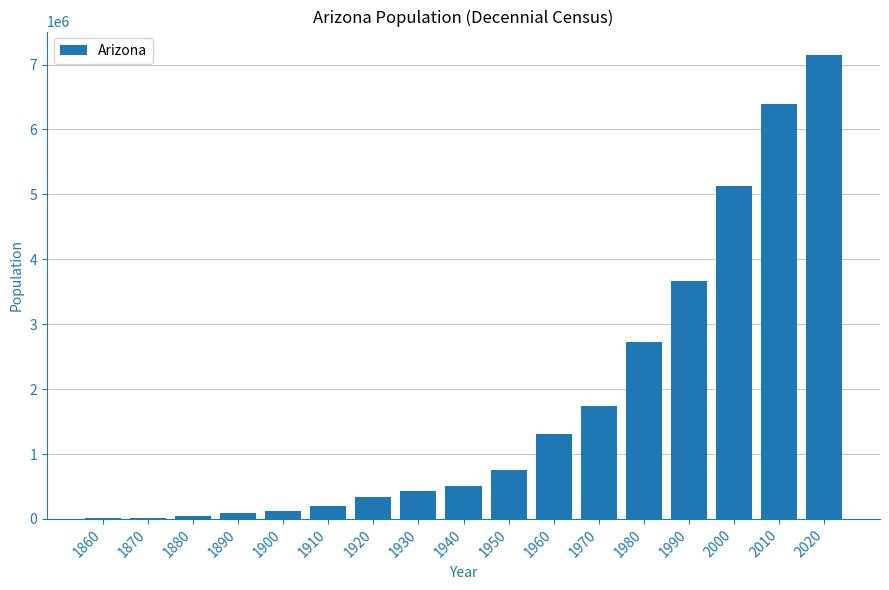

Is it true that the value at 1970 is 2924441?

False